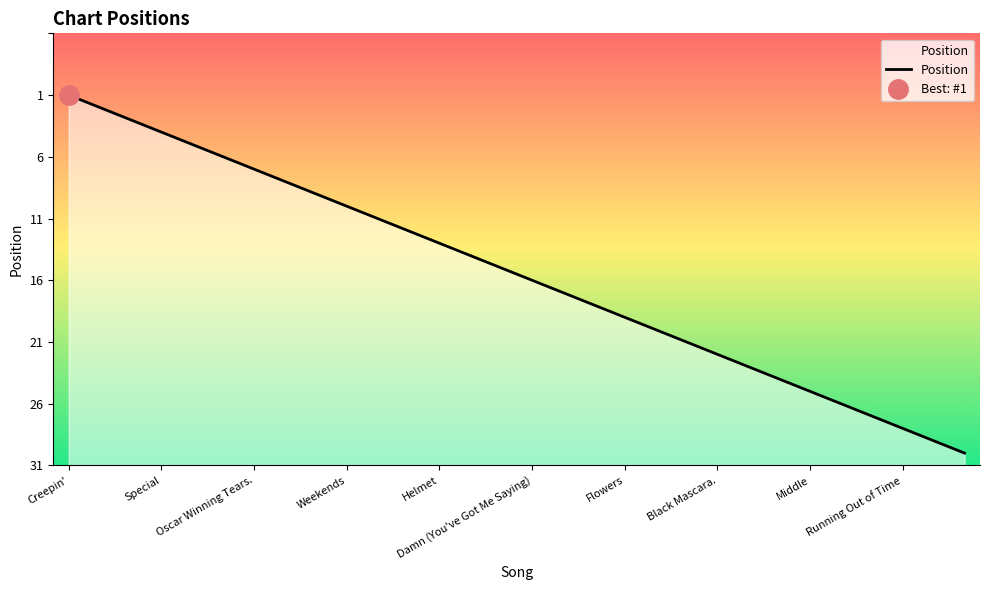

The chart shows a value of 24 at 13. True or false?

False